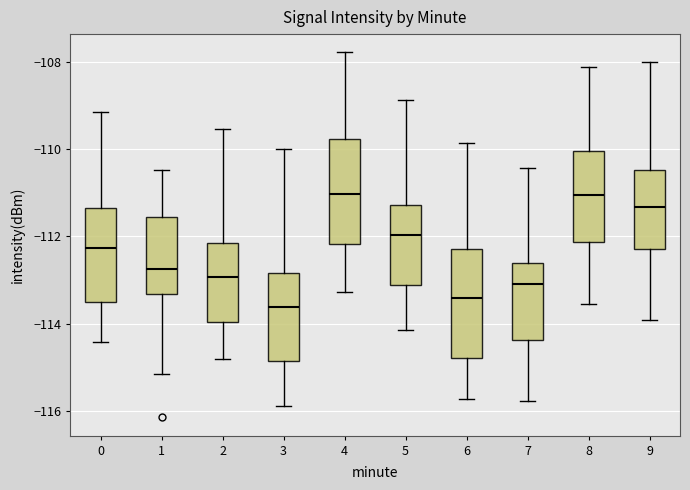

Reading left to right, read every box against the y-axis: the position of its median line, the range the box covers, and the ends of its whiskers. The values are not printed on the chart, so give them approximately, as read against the axis.

0: median -112.2, box -113.6 to -111.4, whiskers -114.4 to -109.2
1: median -112.8, box -113.4 to -111.6, whiskers -115.2 to -110.4
2: median -113.0, box -114.0 to -112.2, whiskers -114.8 to -109.6
3: median -113.6, box -114.8 to -112.8, whiskers -115.8 to -110.0
4: median -111.0, box -112.2 to -109.8, whiskers -113.2 to -107.8
5: median -112.0, box -113.2 to -111.2, whiskers -114.2 to -108.8
6: median -113.4, box -114.8 to -112.2, whiskers -115.8 to -109.8
7: median -113.0, box -114.4 to -112.6, whiskers -115.8 to -110.4
8: median -111.0, box -112.2 to -110.0, whiskers -113.6 to -108.2
9: median -111.4, box -112.2 to -110.4, whiskers -114.0 to -108.0